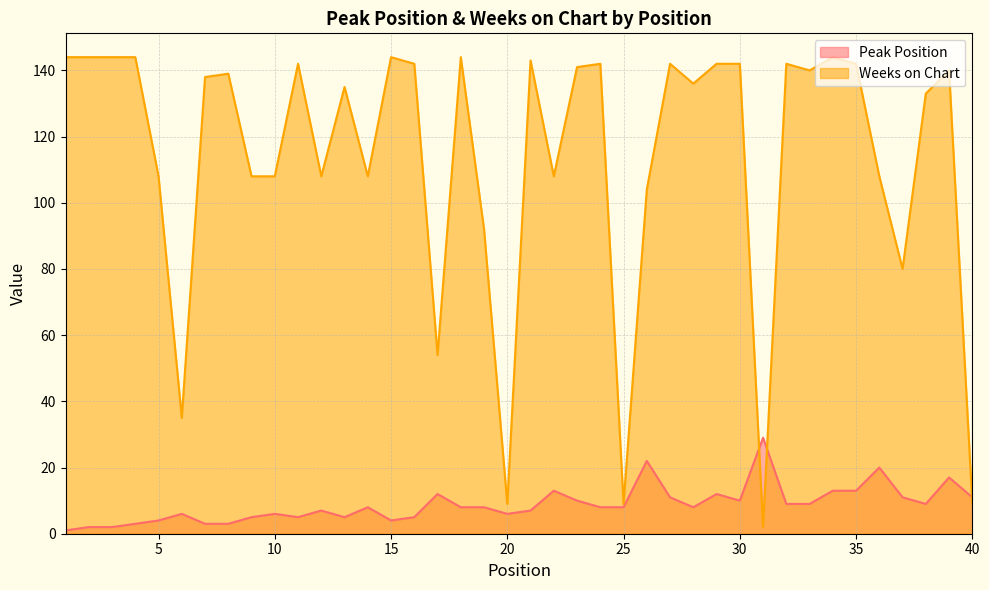

What is the total value across all series at 28?

144